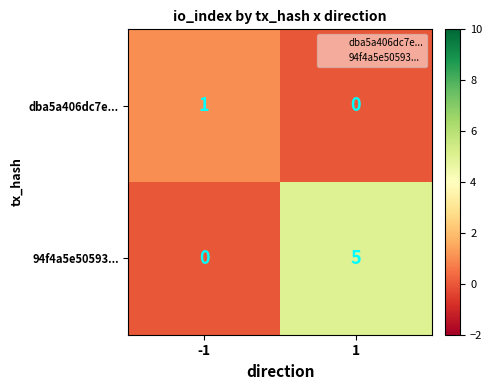

Is it true that 94f4a5e50593... equals 0 at -1?

True